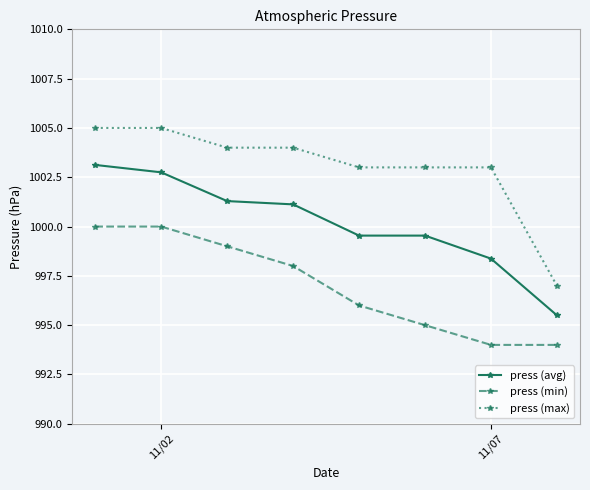

What is the maximum value for press (min)?

1000.0